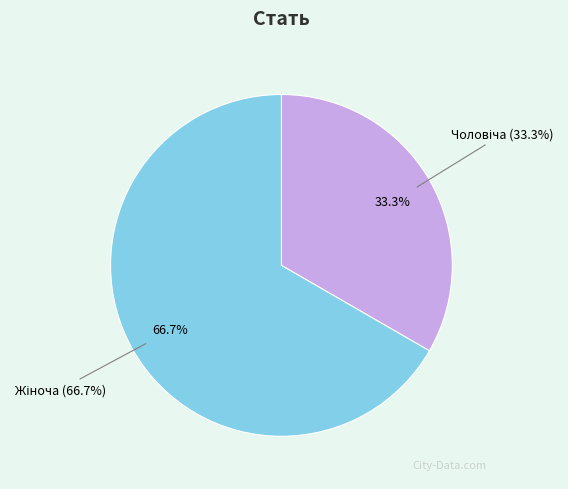

To the nearest percent, what is the combined percentage of Жіноча and Чоловіча?

100%